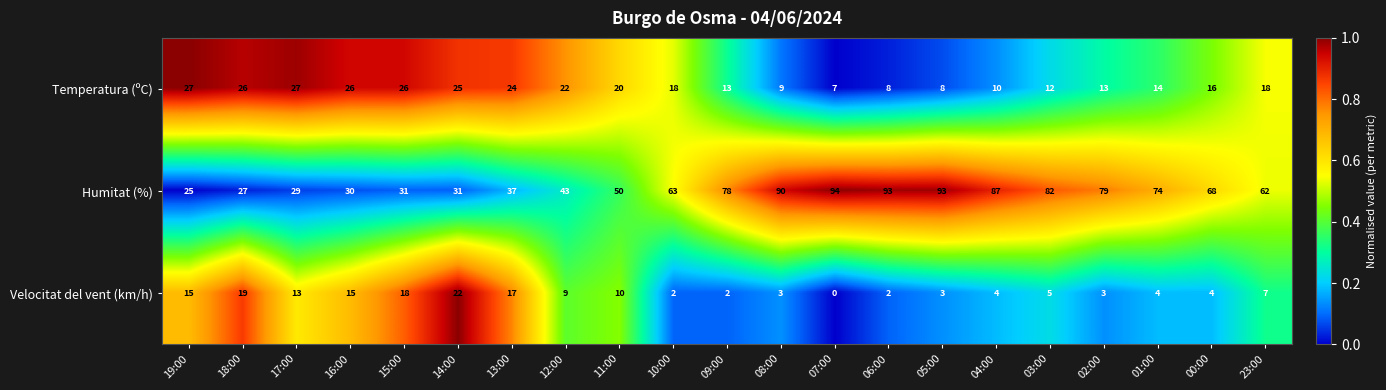

How many series are shown in this chart?

3